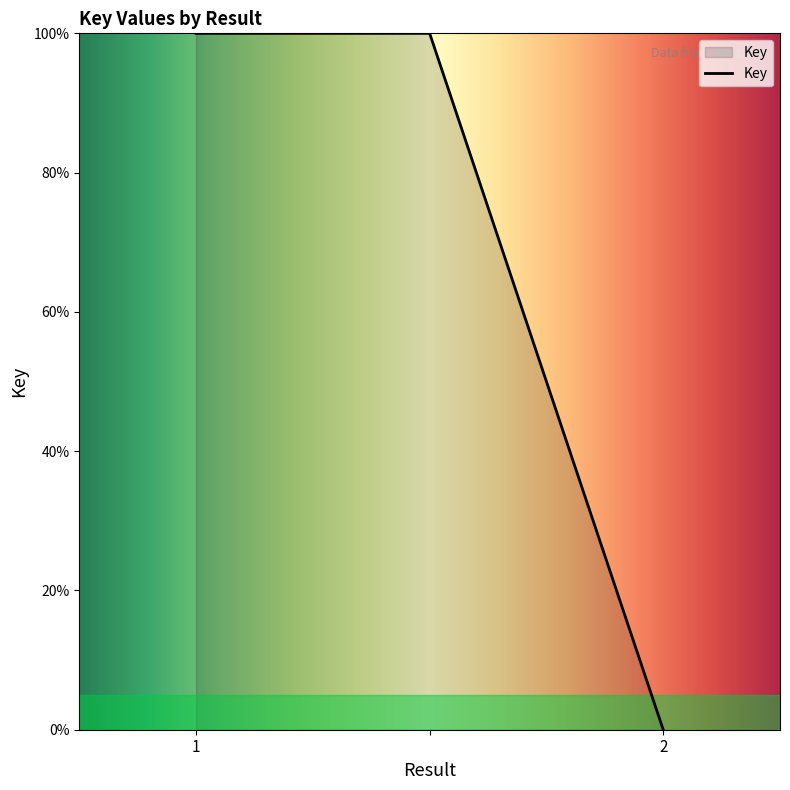

What is the difference between the maximum and minimum values?

100